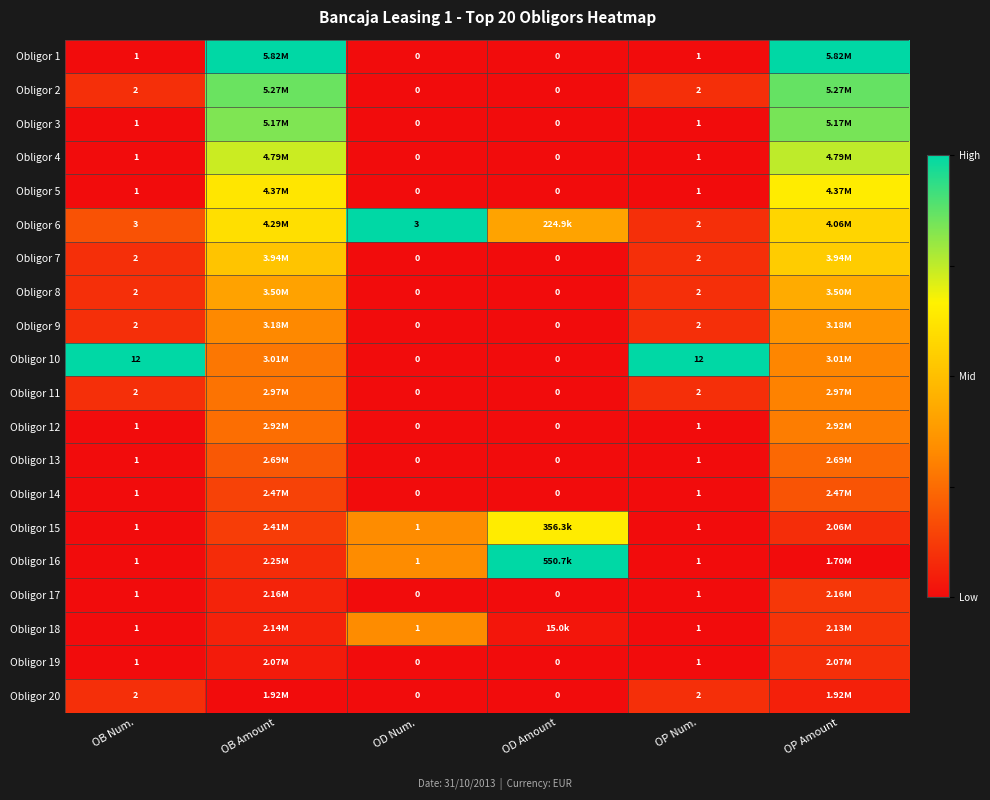

Is the value of Obligor 14 at OB Num. greater than the value of Obligor 9 at OD Num.?

Yes